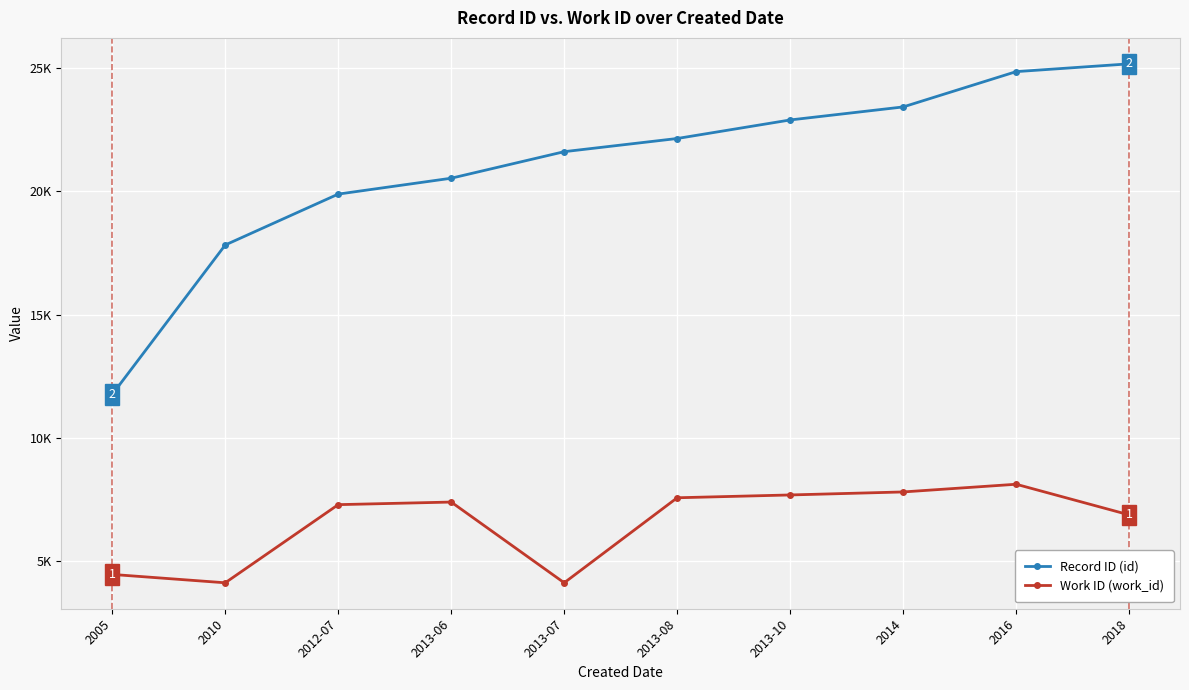

At 2013-07, list the series in order from smallest to largest.

Work ID (work_id), Record ID (id)